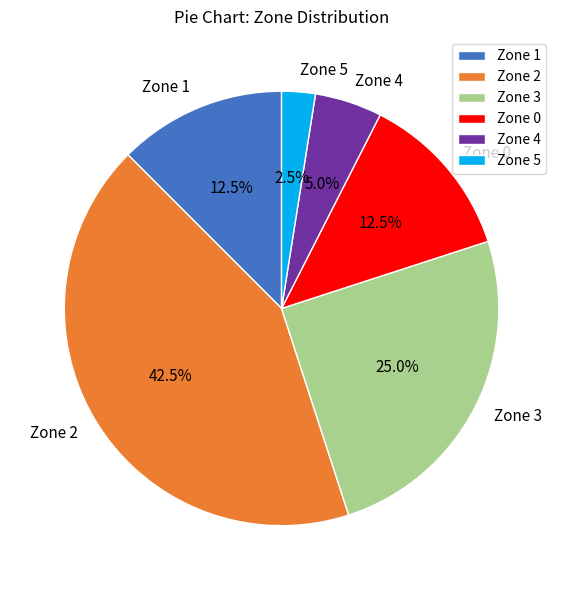

Which category has the biggest portion of the pie?

Zone 2